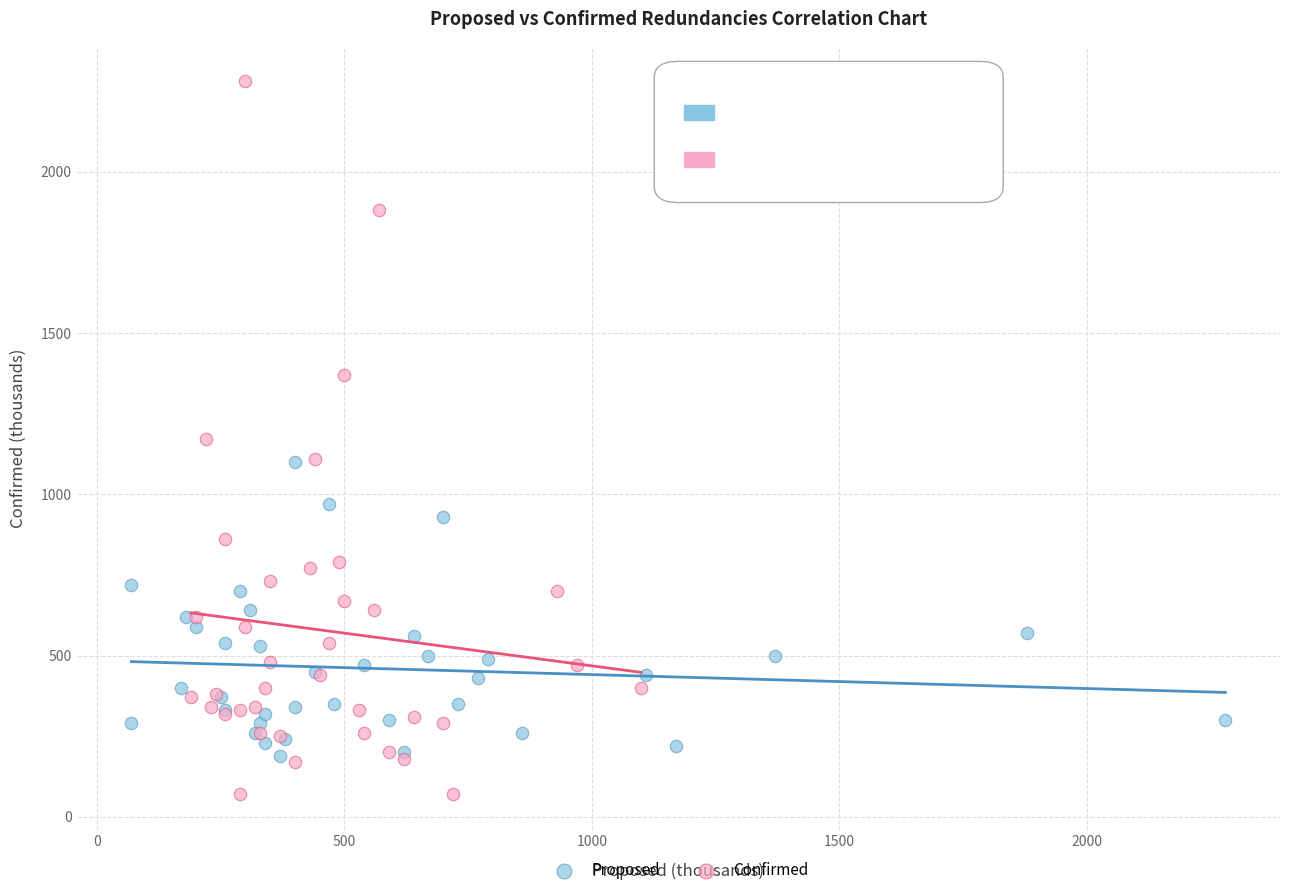

Which series reaches the minimum Y coordinate?

Confirmed